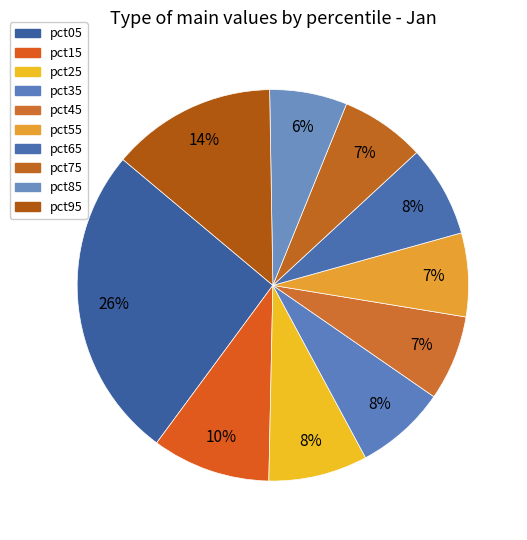

Count the number of slices in the pie.

10